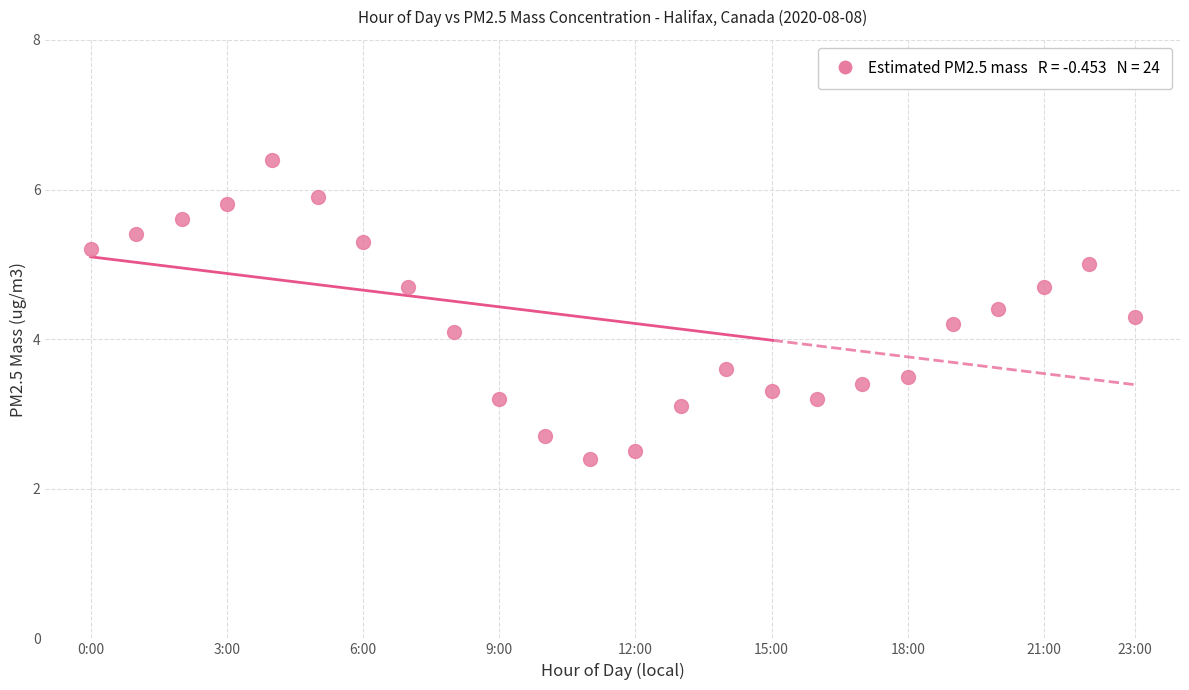

What Y value in the scatter plot is closest to 4?

4.1